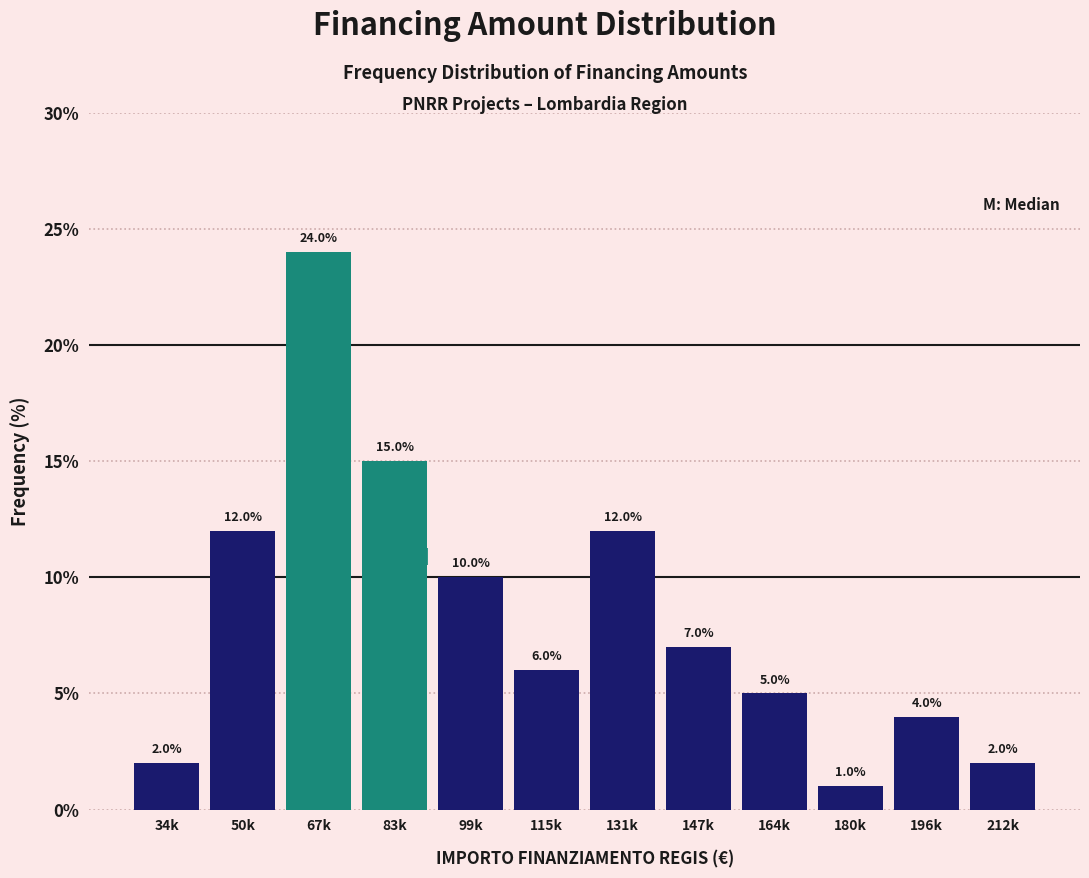

Reading left to right, transcribe all the data shown in this chart.

2.0	12.0	24.0	15.0	10.0	6.0	12.0	7.0	5.0	1.0	4.0	2.0